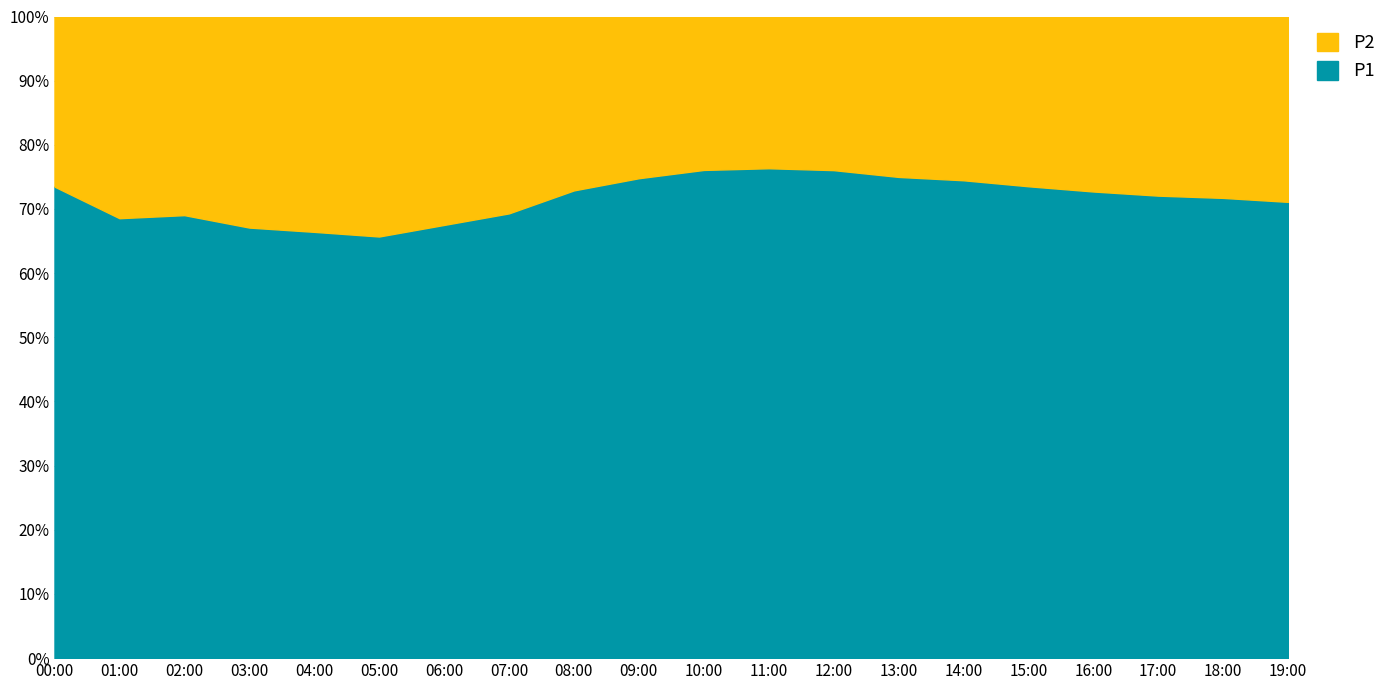

Between 07:00 and 18:00, which series saw the biggest shift?

P1